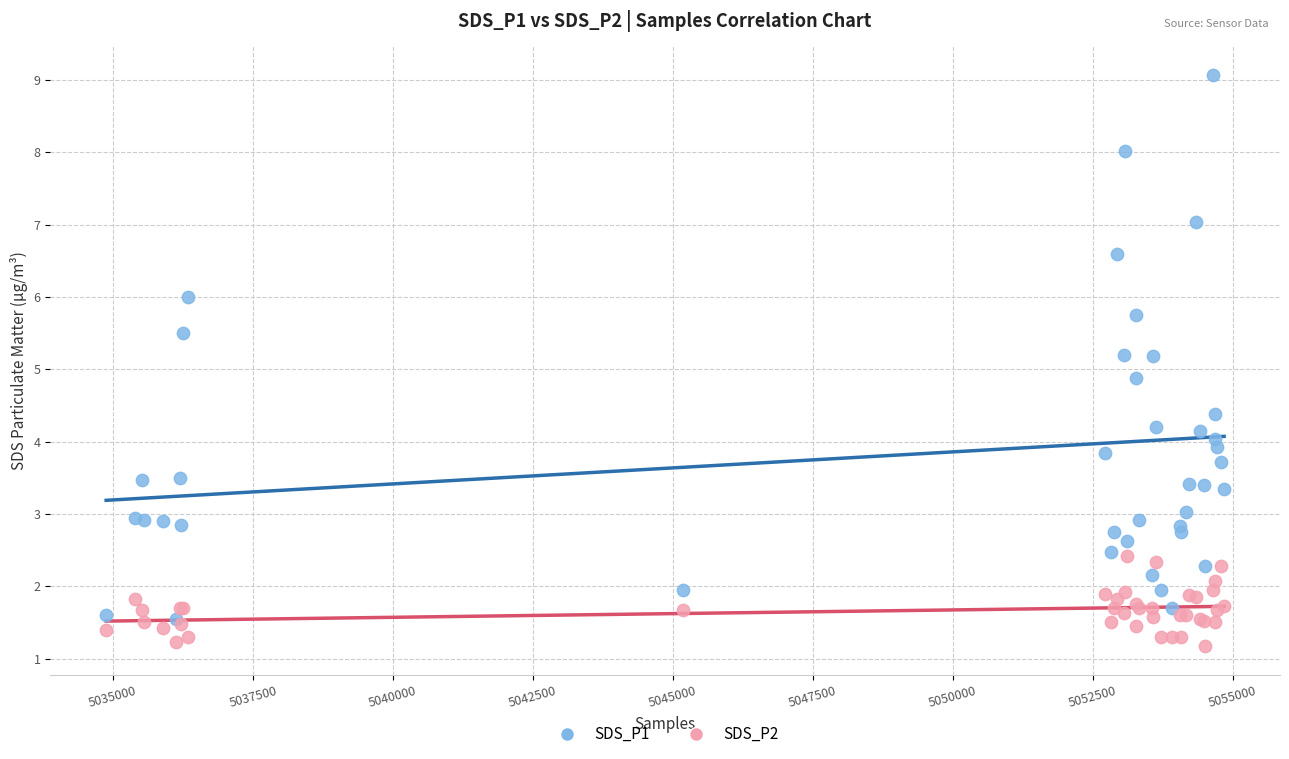

Which series reaches the minimum Y coordinate?

SDS_P2